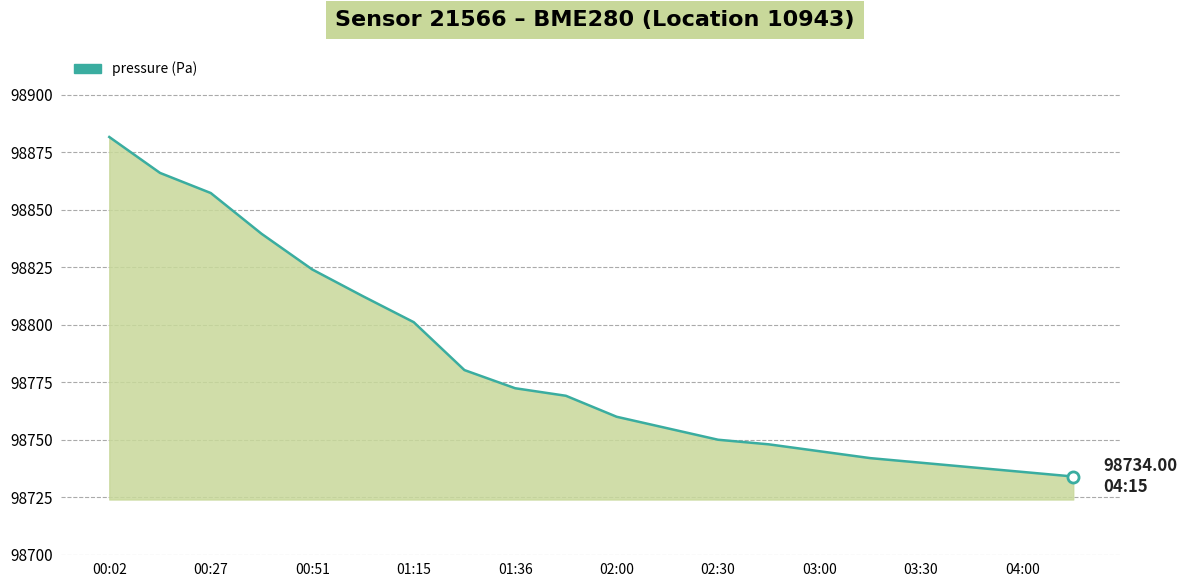

What is the sum of all values?

1975652.3